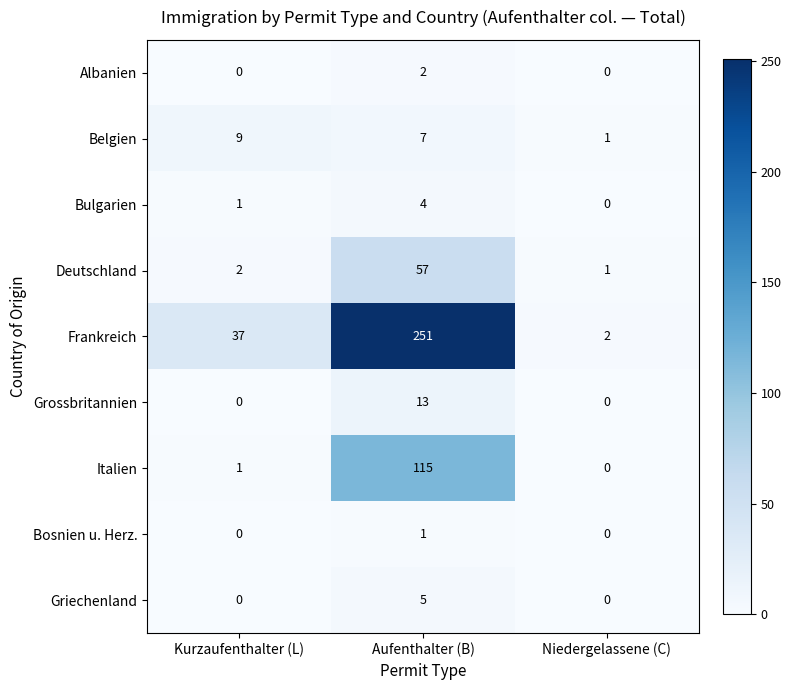

Count the number of data series in this chart.

9